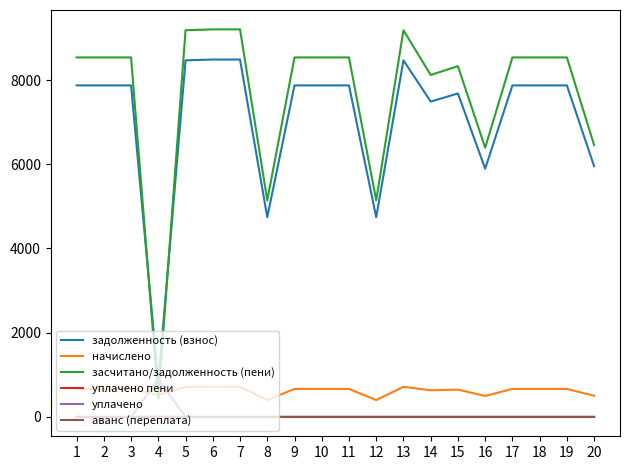

What is the greatest value displayed?

9202.4